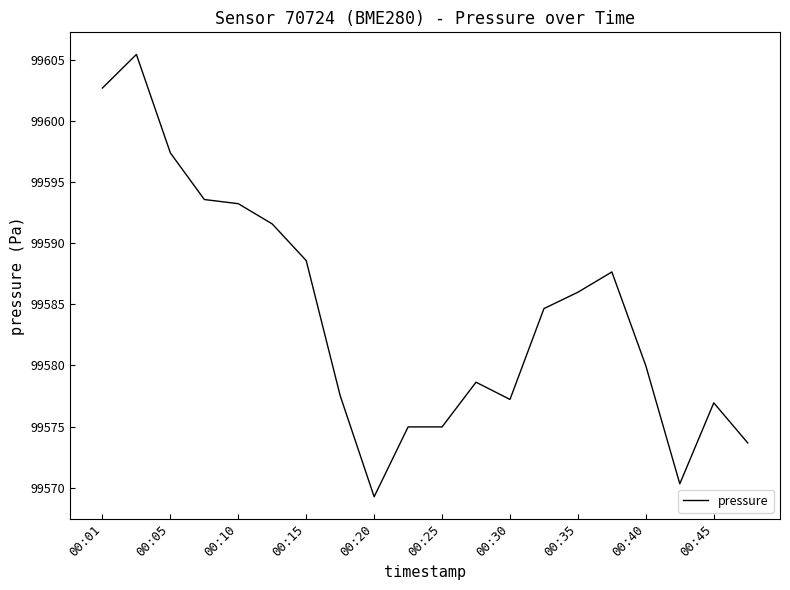

What is the difference between the maximum and minimum values?

36.2